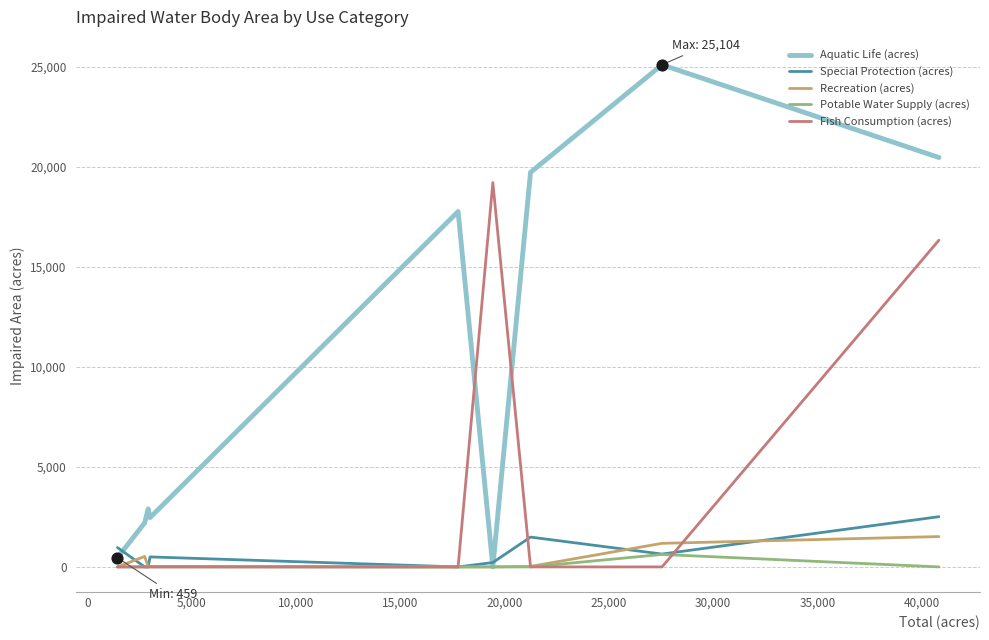

What is the total value across all series at 10,000?

2988